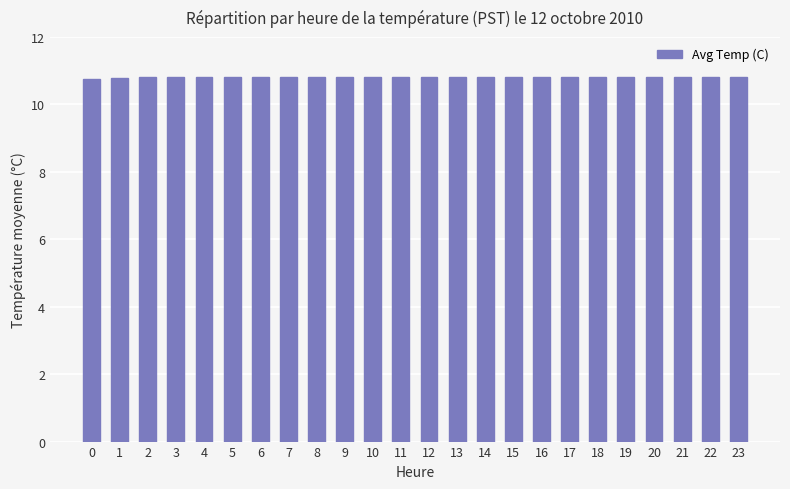

How many values are between 10 and 11?

24